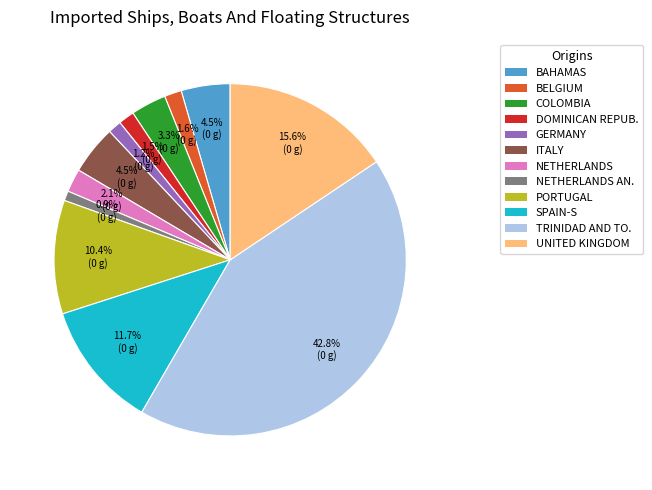

Is there any slice that represents more than half of the pie?

No